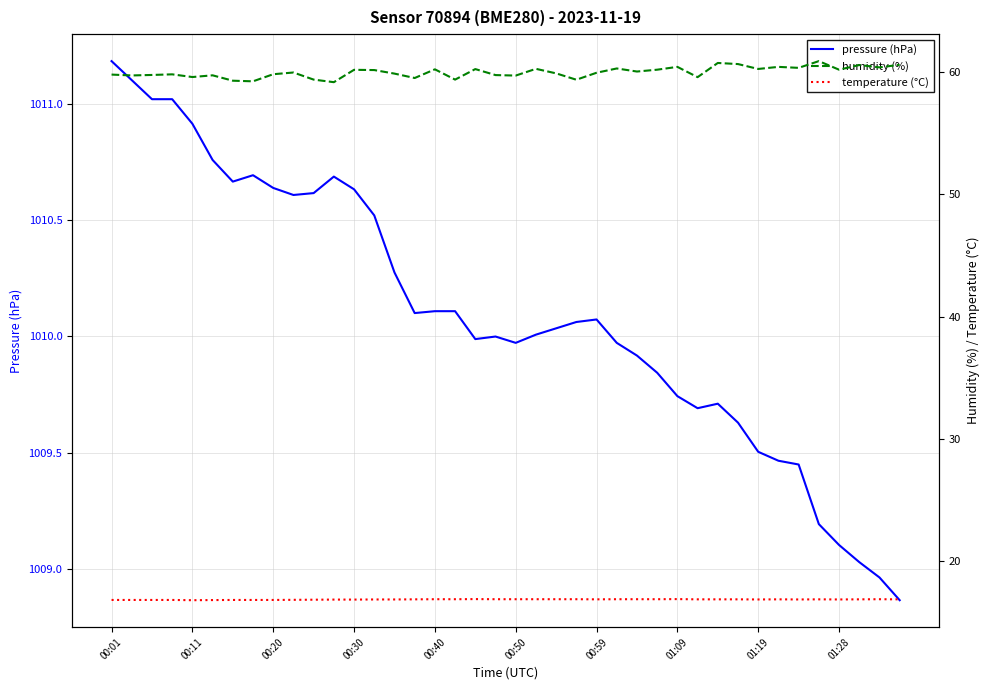

Which series changed the most between 10 and 34?

pressure (hPa)